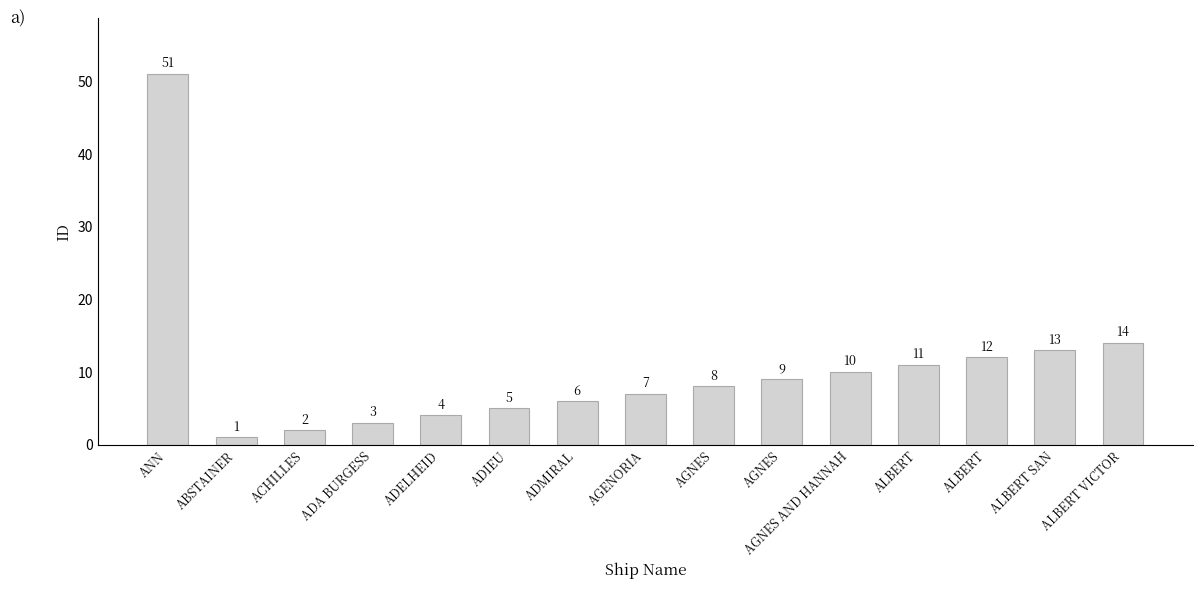

How many categories are shown in the chart?

15